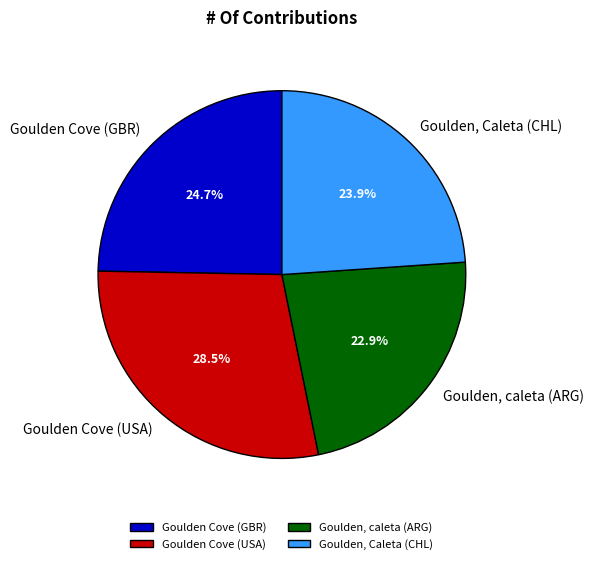

Which slice is the smallest?

Goulden, caleta (ARG)